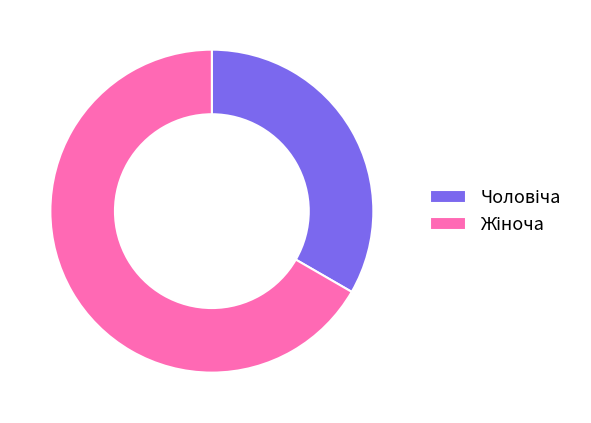

Rank the categories by value from lowest to highest.

Чоловіча, Жіноча